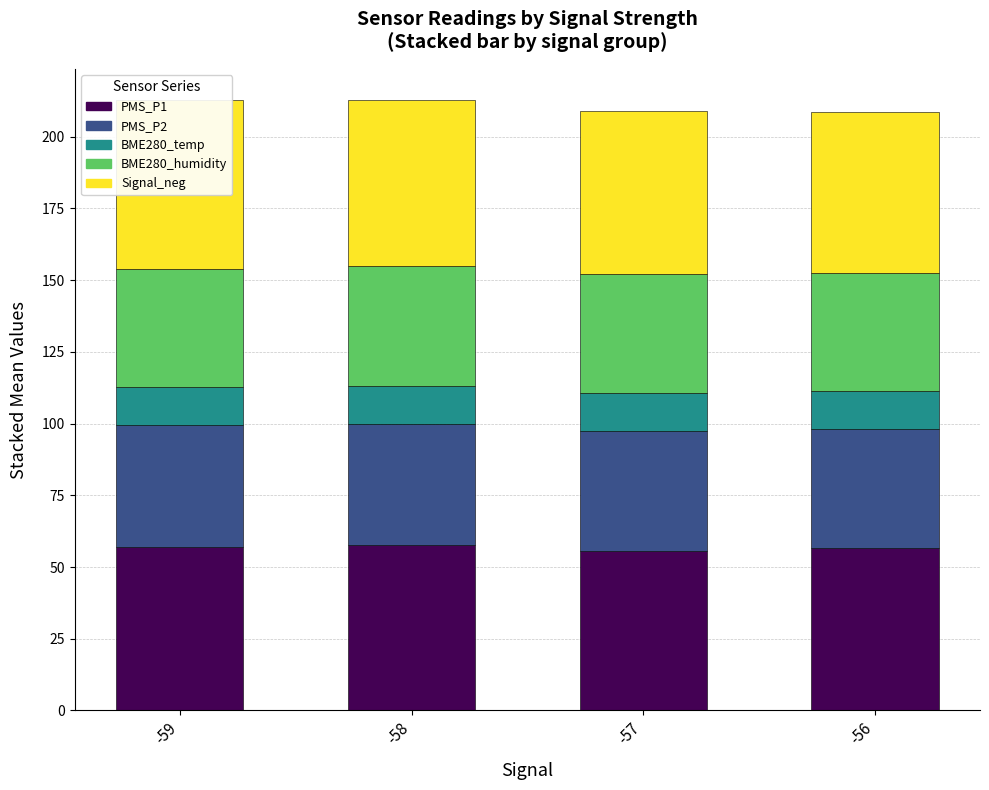

How many bars are there in each group?

5